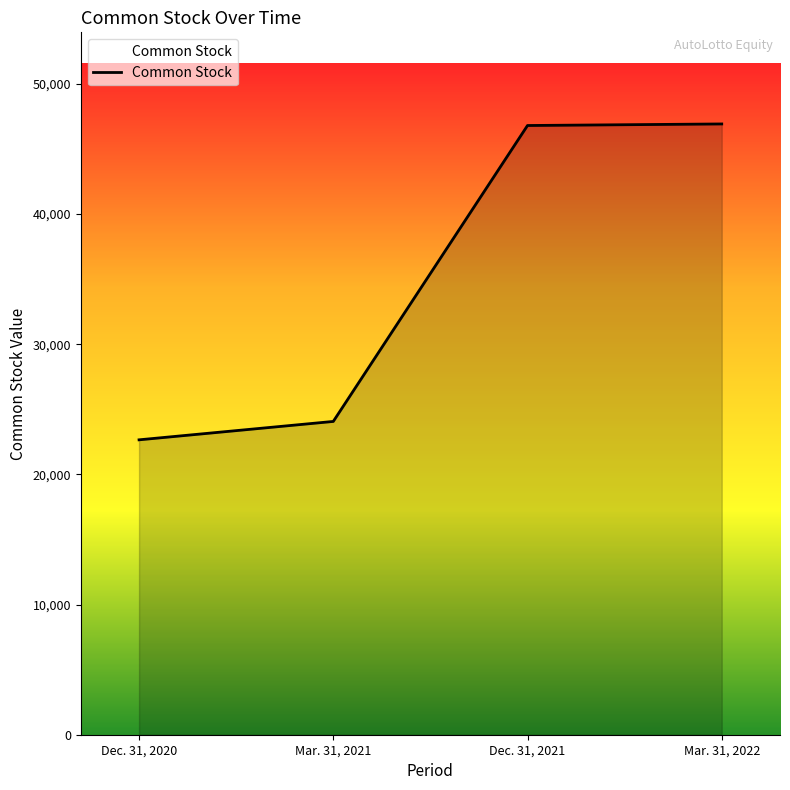

At which label is the value closest to 34793?

Mar. 31, 2021